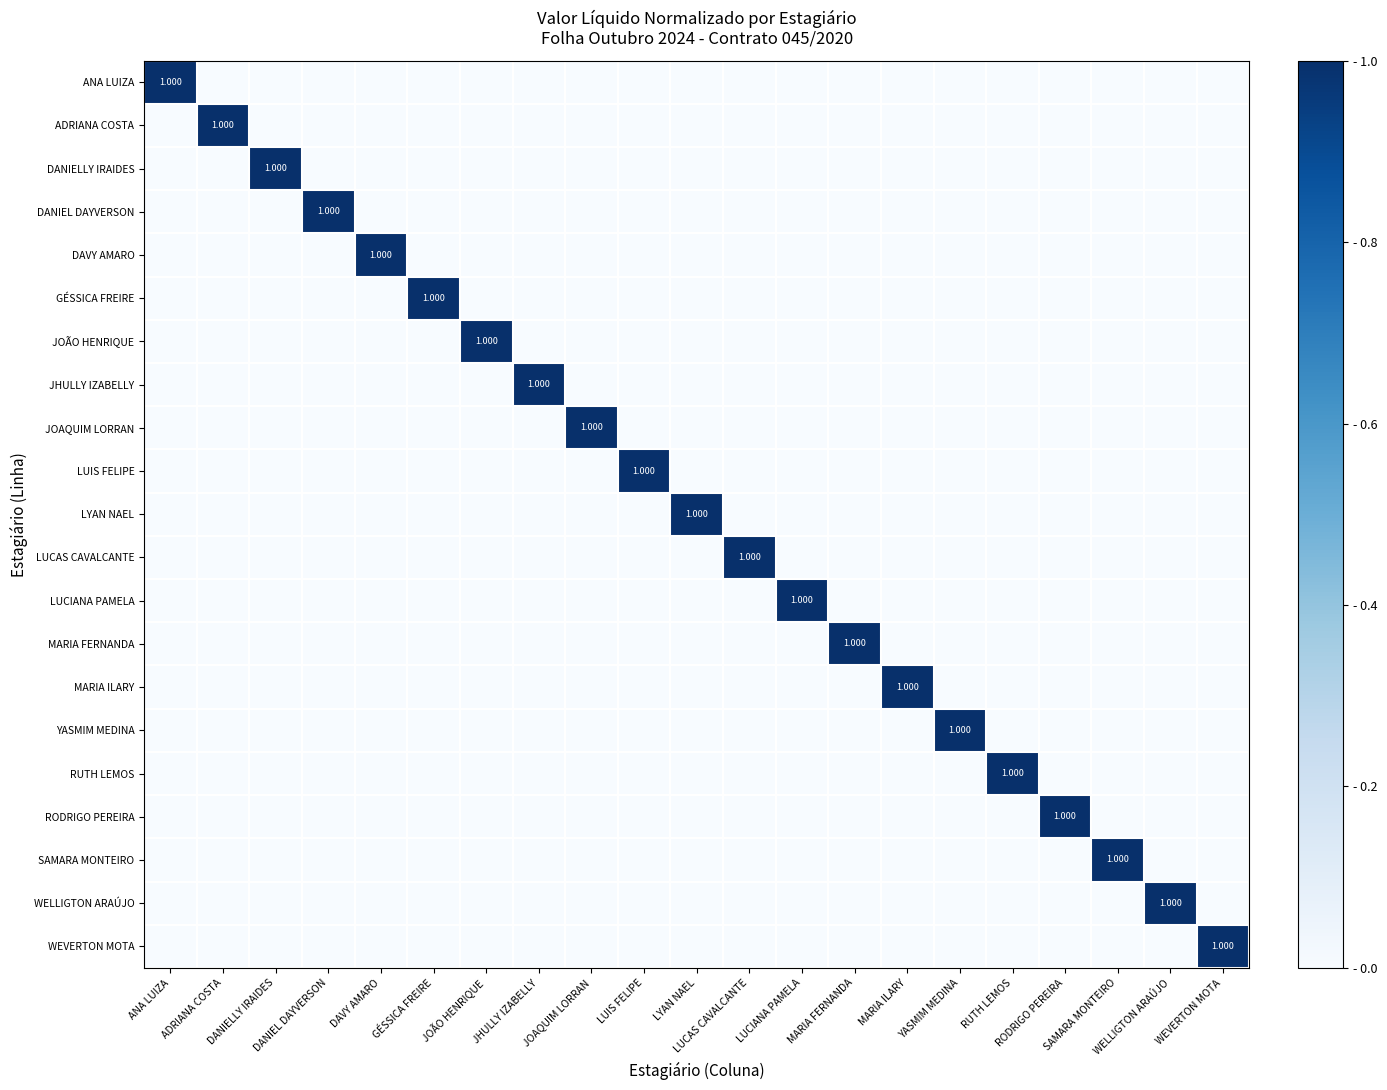

At which category is the sum across all series the highest?

ANA LUIZA